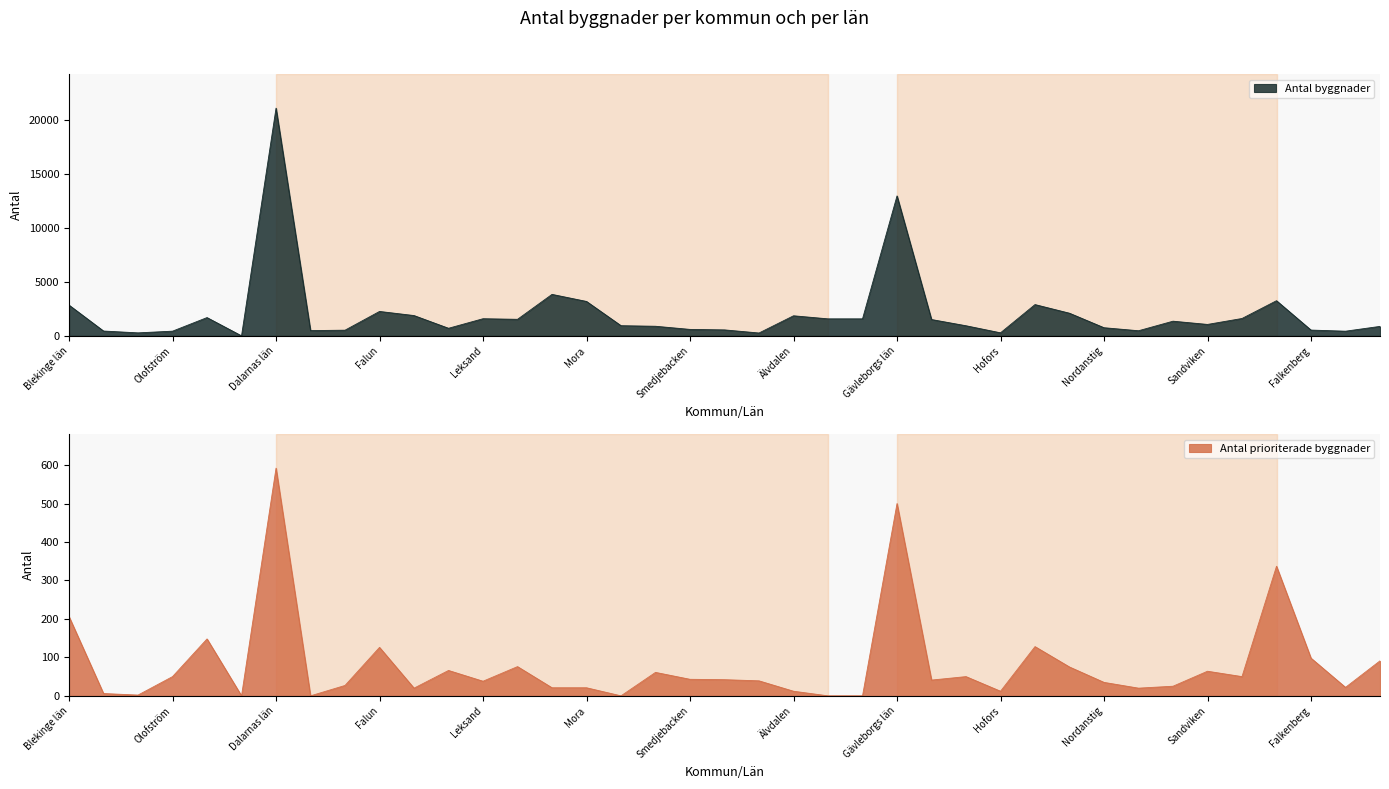

What position from the right is Halmstad?

2